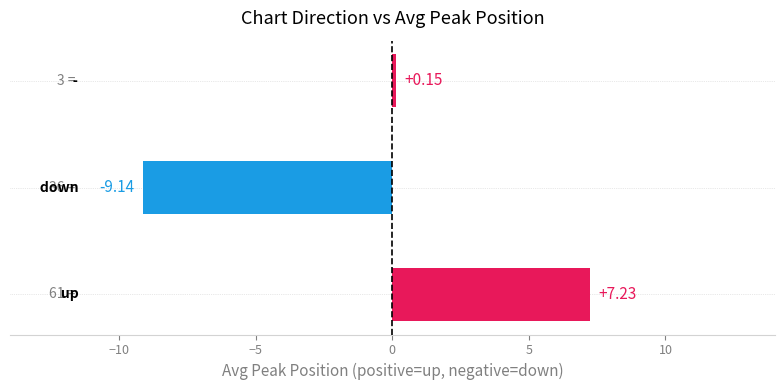

What is the sum of all values?

-1.8